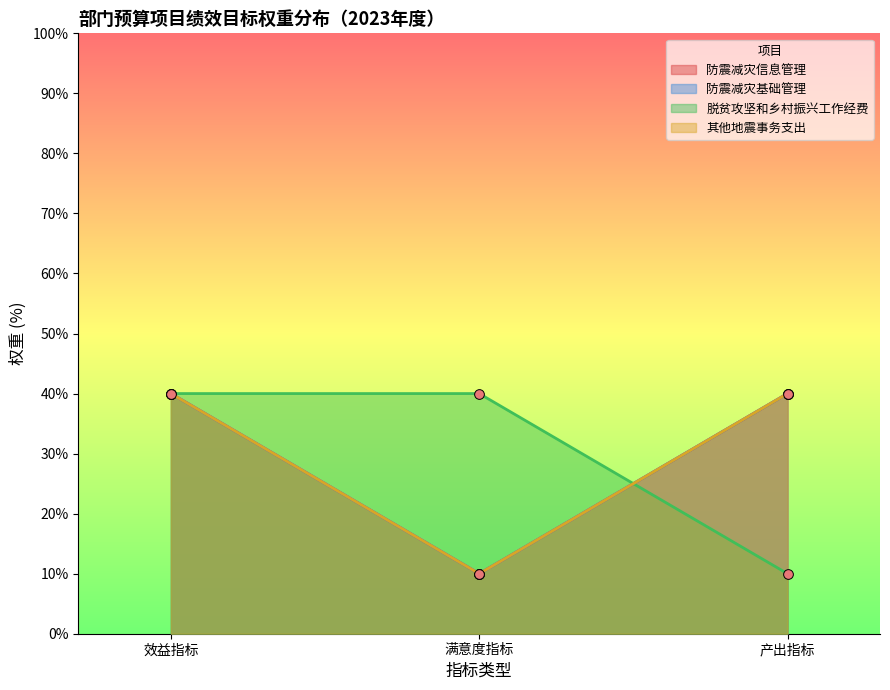

Which category has the highest value across all series?

效益指标